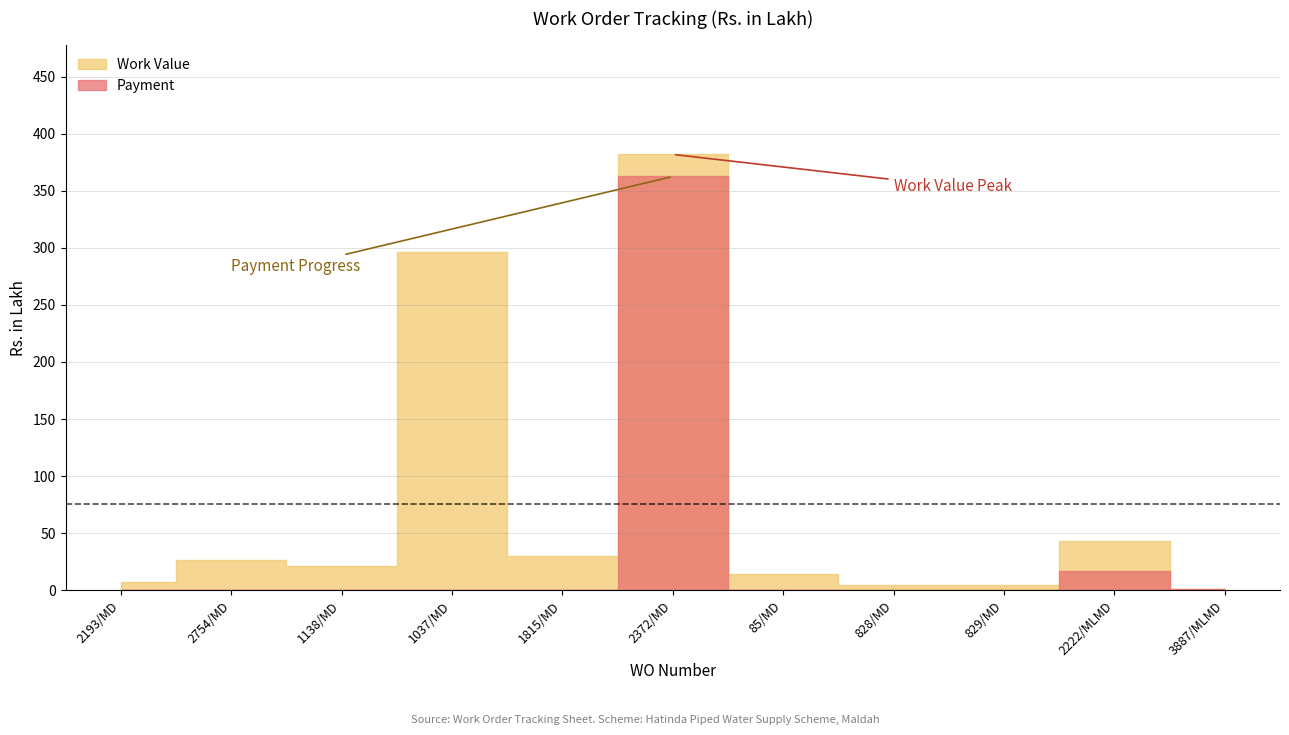

What position from the right is 829/MD?

3